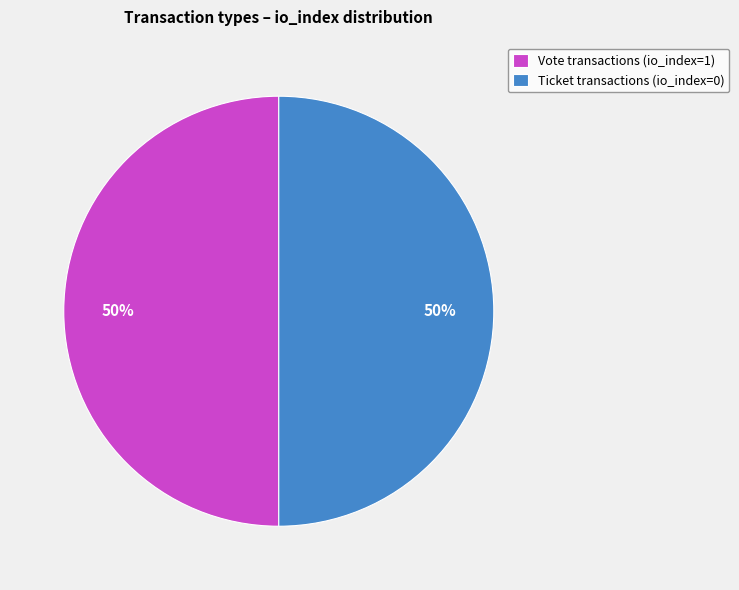

True or false: Ticket transactions (io_index=0) accounts for 50% of the total.

True